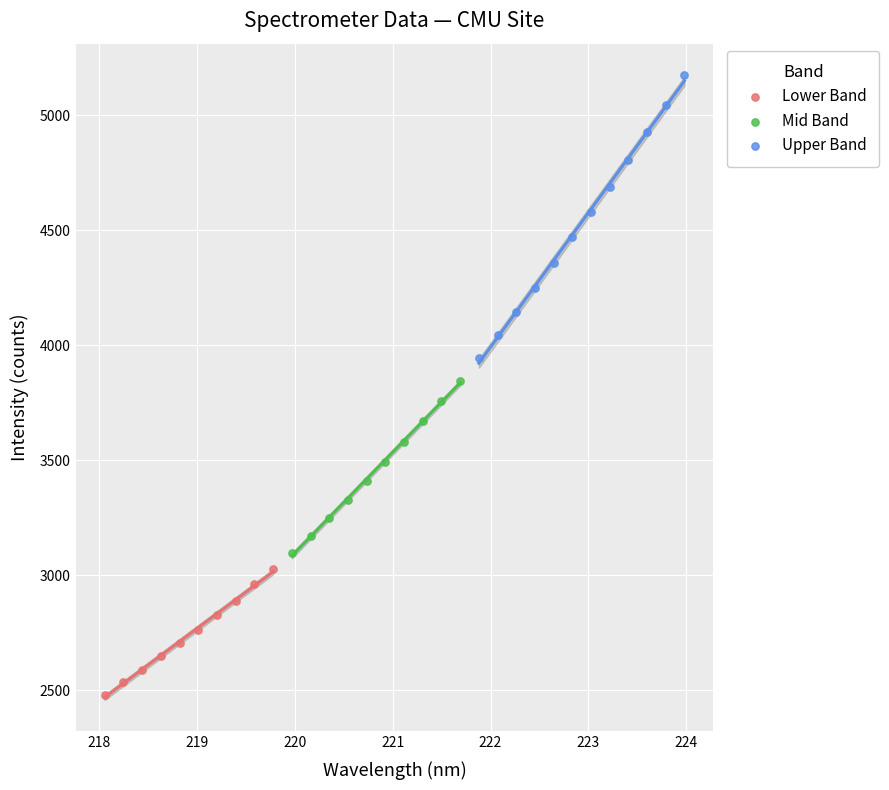

Which series contains the highest Y value?

Upper Band